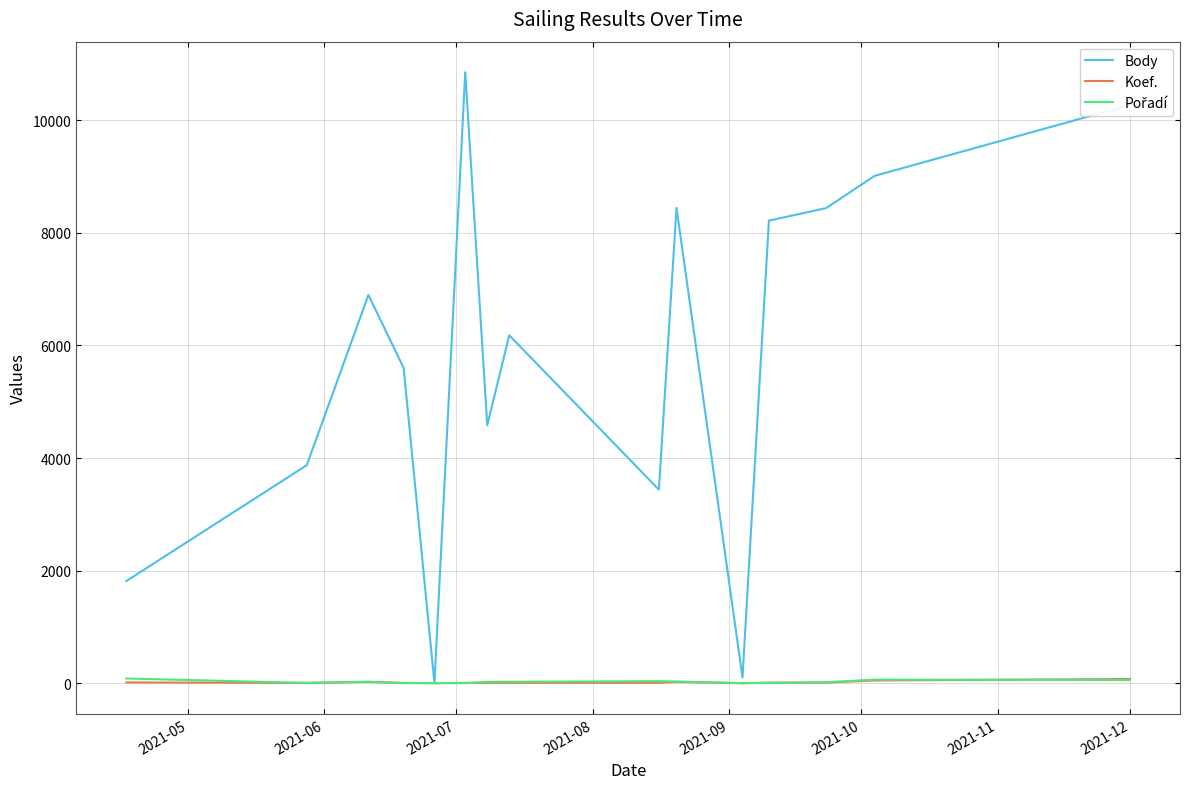

Which series has the largest range (max minus min)?

Body